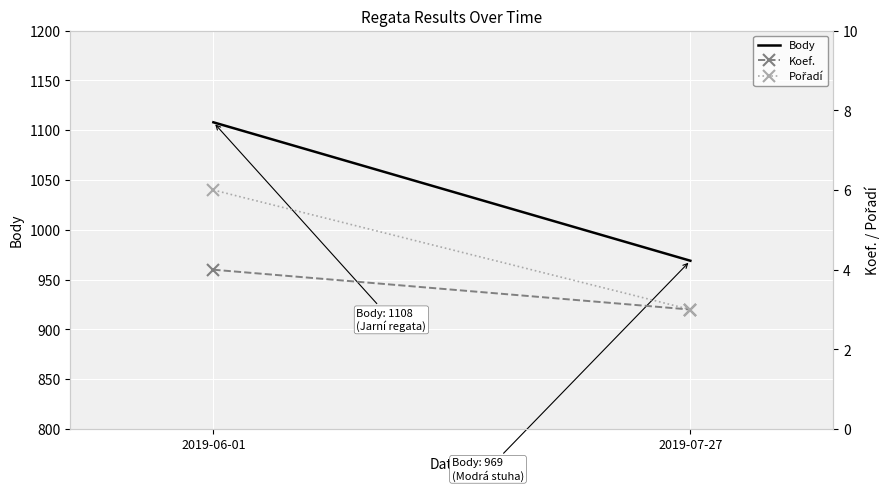

What is the total value across all series at 2019-07-27?

975